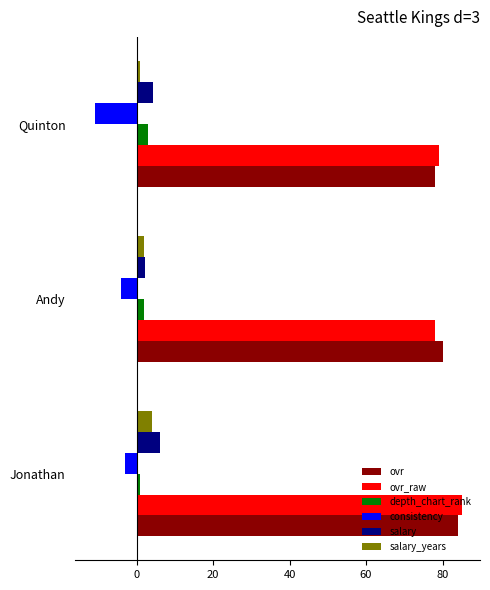

At which category is the sum across all series the highest?

Jonathan